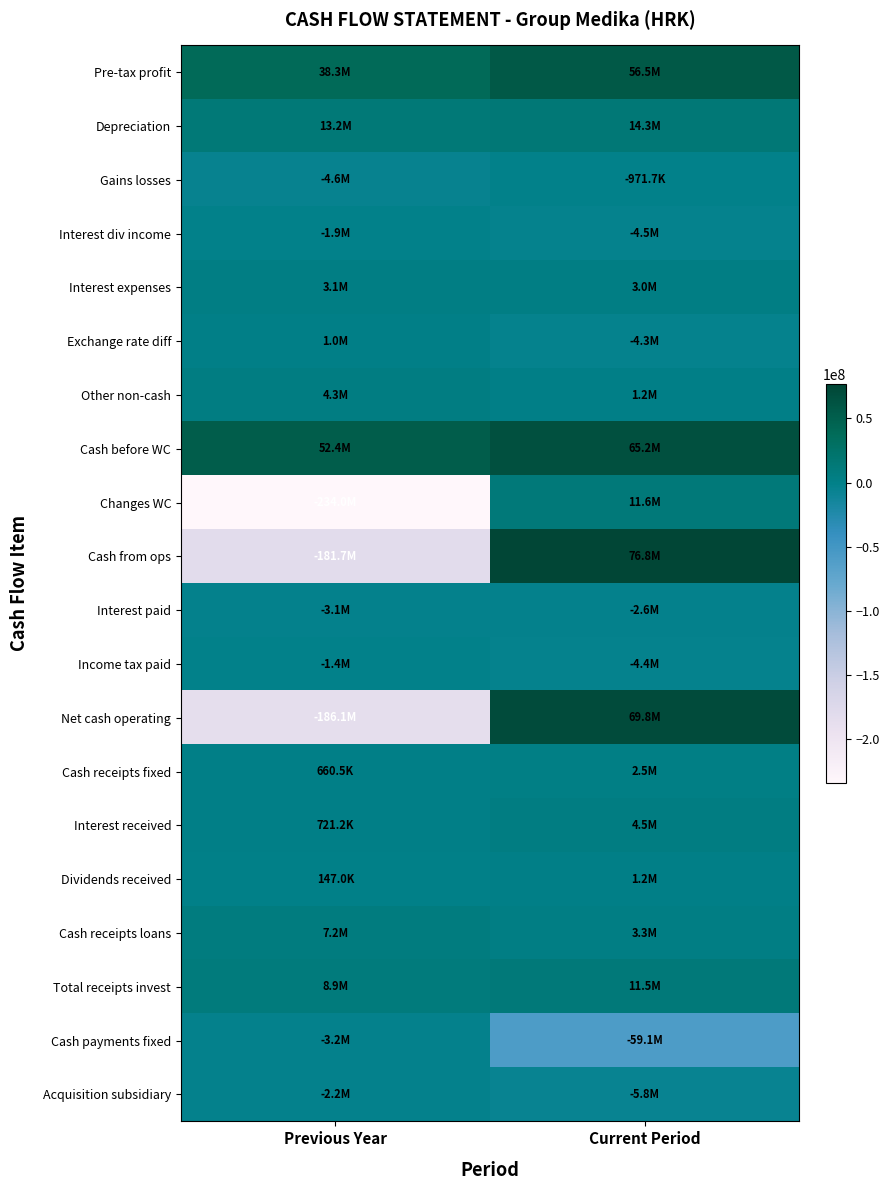

Reading right to left, what are all the values shown in this chart?

Pre-tax profit: Current Period=56524686	Previous Year=38311629
Depreciation: Current Period=14262667	Previous Year=13193168
Gains losses: Current Period=-971718	Previous Year=-4643073
Interest div income: Current Period=-4486592	Previous Year=-1890944
Interest expenses: Current Period=2996124	Previous Year=3092231
Exchange rate diff: Current Period=-4258454	Previous Year=1000987
Other non-cash: Current Period=1202678	Previous Year=4344557
Cash before WC: Current Period=65197910	Previous Year=52362806
Changes WC: Current Period=11637252	Previous Year=-234034357
Cash from ops: Current Period=76835162	Previous Year=-181671551
Interest paid: Current Period=-2555282	Previous Year=-3073359
Income tax paid: Current Period=-4440530	Previous Year=-1367171
Net cash operating: Current Period=69839350	Previous Year=-186112081
Cash receipts fixed: Current Period=2464410	Previous Year=660546
Interest received: Current Period=4476016	Previous Year=721210
Dividends received: Current Period=1176000	Previous Year=147000
Cash receipts loans: Current Period=3334642	Previous Year=7179486
Total receipts invest: Current Period=11458630	Previous Year=8852175
Cash payments fixed: Current Period=-59117775	Previous Year=-3202260
Acquisition subsidiary: Current Period=-5803829	Previous Year=-2211448